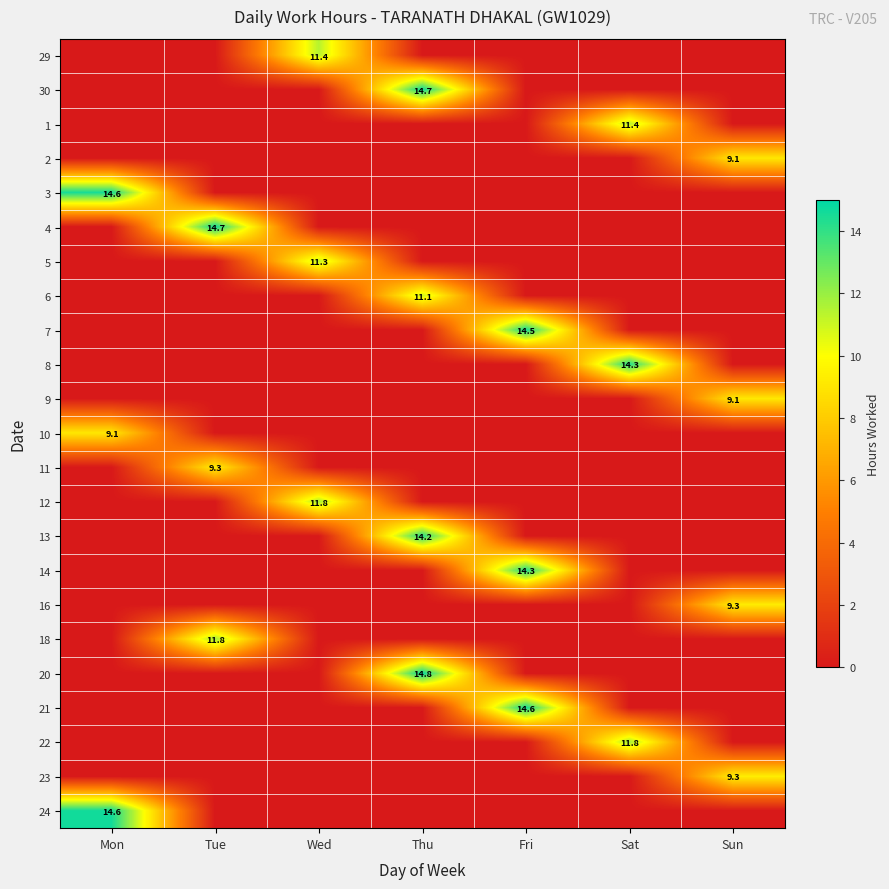

What is the maximum value shown in the chart?

14.8